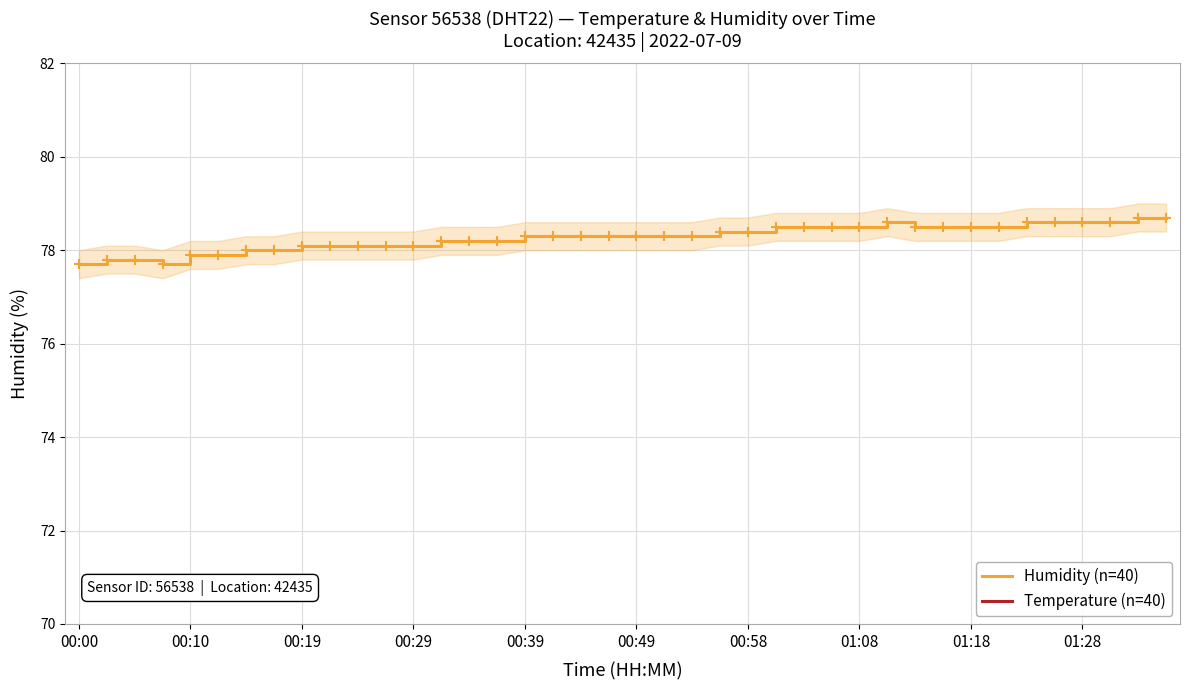

True or false: Humidity (n=40) and Temperature (n=40) intersect in this chart.

False